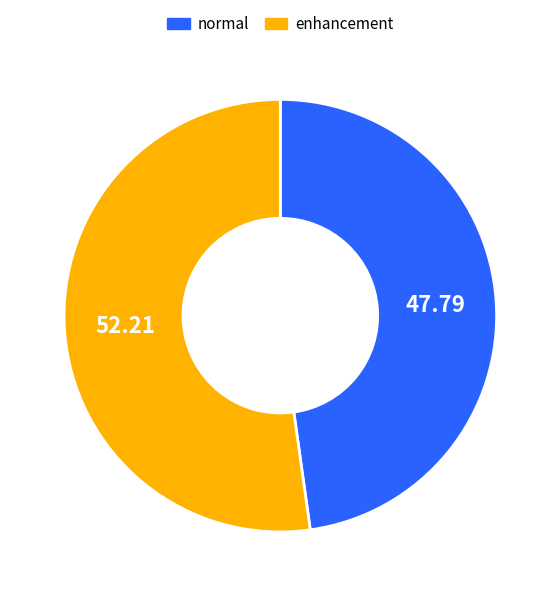

Between normal and enhancement, which is larger?

enhancement